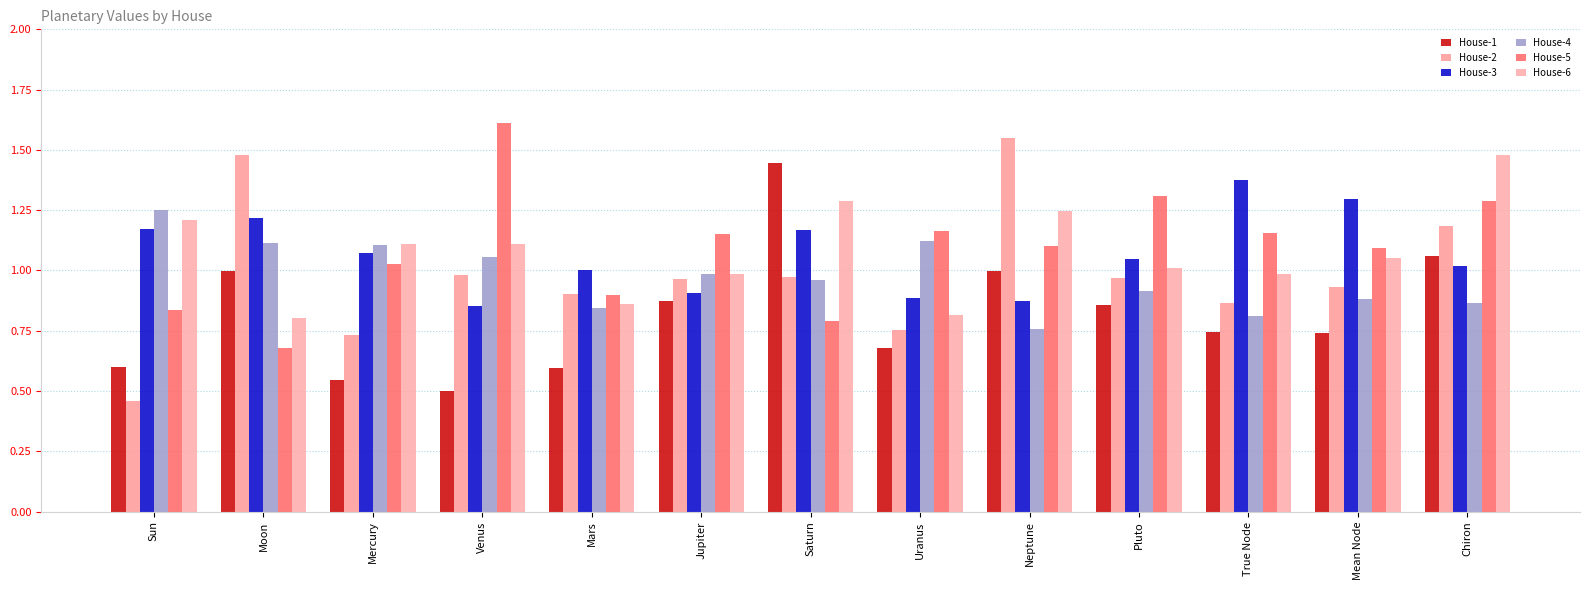

Reading right to left, extract all data points from this chart.

House-1: Chiron=1.1	Mean Node=0.7	True Node=0.7	Pluto=0.9	Neptune=1.0	Uranus=0.7	Saturn=1.4	Jupiter=0.9	Mars=0.6	Venus=0.5	Mercury=0.5	Moon=1.0	Sun=0.6
House-2: Chiron=1.2	Mean Node=0.9	True Node=0.9	Pluto=1.0	Neptune=1.6	Uranus=0.8	Saturn=1.0	Jupiter=1.0	Mars=0.9	Venus=1.0	Mercury=0.7	Moon=1.5	Sun=0.5
House-3: Chiron=1.0	Mean Node=1.3	True Node=1.4	Pluto=1.0	Neptune=0.9	Uranus=0.9	Saturn=1.2	Jupiter=0.9	Mars=1.0	Venus=0.9	Mercury=1.1	Moon=1.2	Sun=1.2
House-4: Chiron=0.9	Mean Node=0.9	True Node=0.8	Pluto=0.9	Neptune=0.8	Uranus=1.1	Saturn=1.0	Jupiter=1.0	Mars=0.8	Venus=1.1	Mercury=1.1	Moon=1.1	Sun=1.3
House-5: Chiron=1.3	Mean Node=1.1	True Node=1.2	Pluto=1.3	Neptune=1.1	Uranus=1.2	Saturn=0.8	Jupiter=1.2	Mars=0.9	Venus=1.6	Mercury=1.0	Moon=0.7	Sun=0.8
House-6: Chiron=1.5	Mean Node=1.1	True Node=1.0	Pluto=1.0	Neptune=1.2	Uranus=0.8	Saturn=1.3	Jupiter=1.0	Mars=0.9	Venus=1.1	Mercury=1.1	Moon=0.8	Sun=1.2